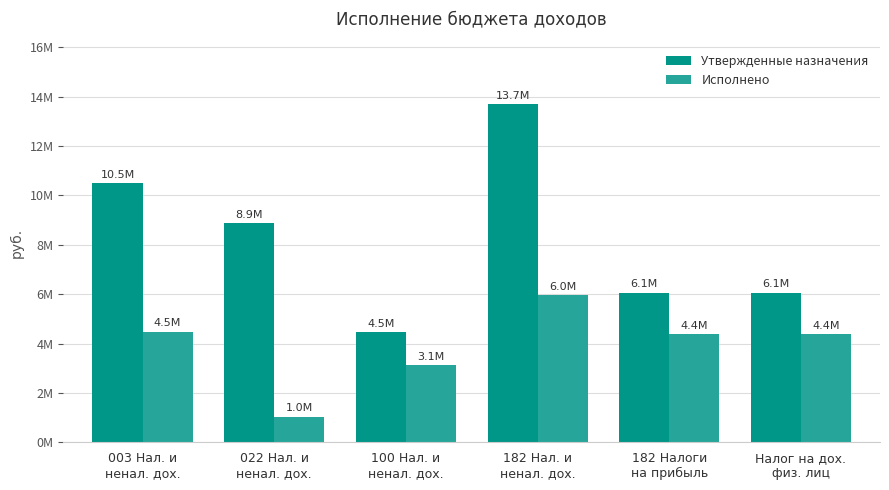

Does the chart contain stacked bars?

No